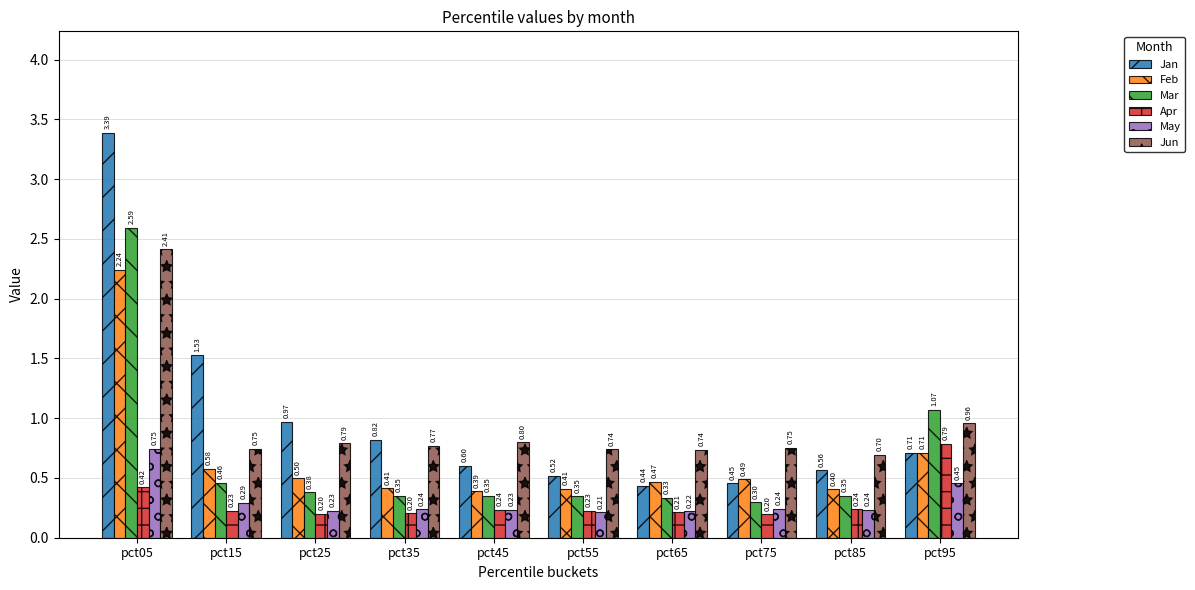

At which category is the sum across all series the highest?

pct05